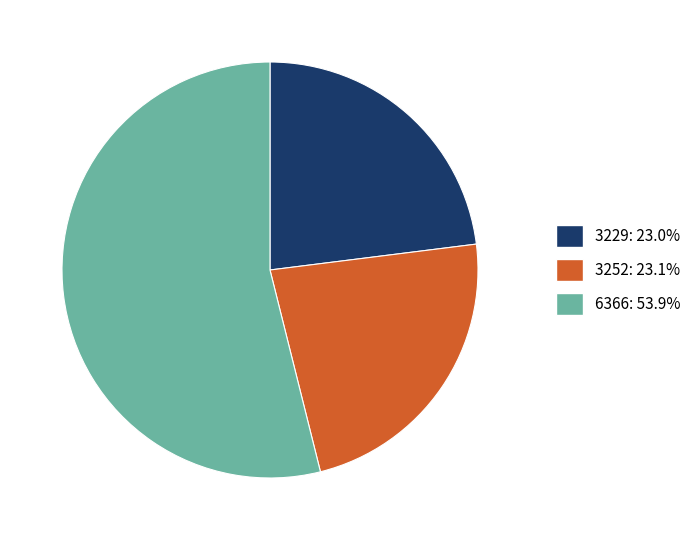

Is it true that 3252 is 23% of the pie?

True